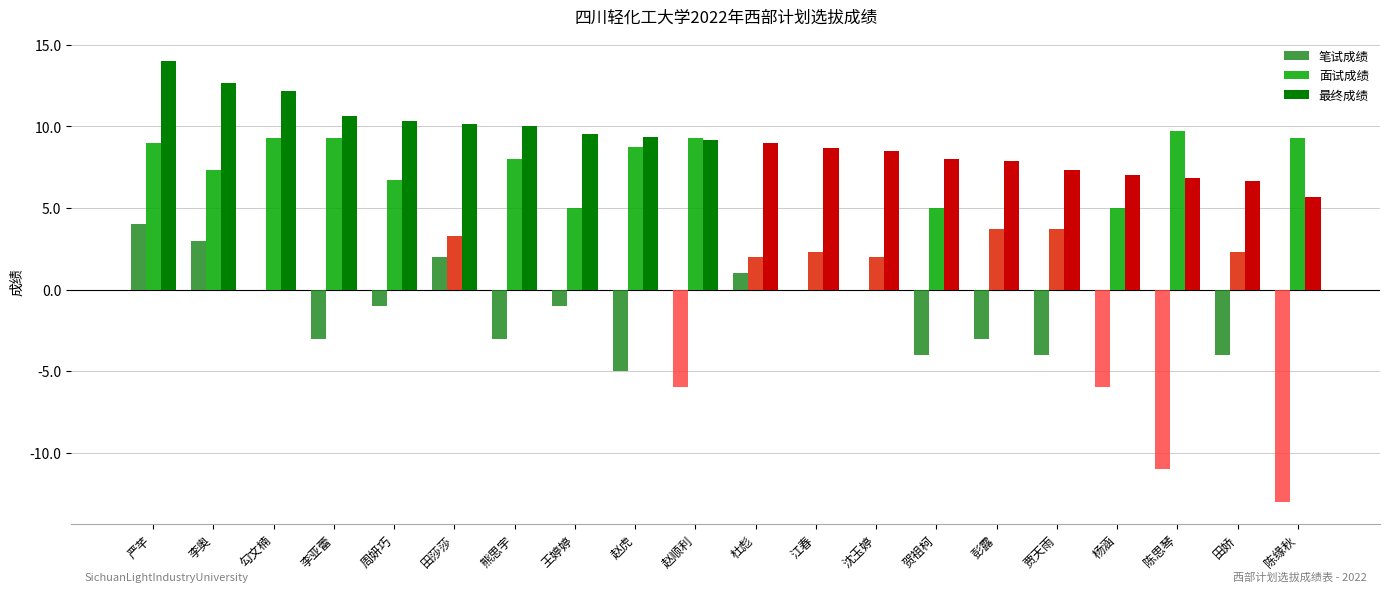

Are the bars grouped side by side (vs. stacked)?

Yes